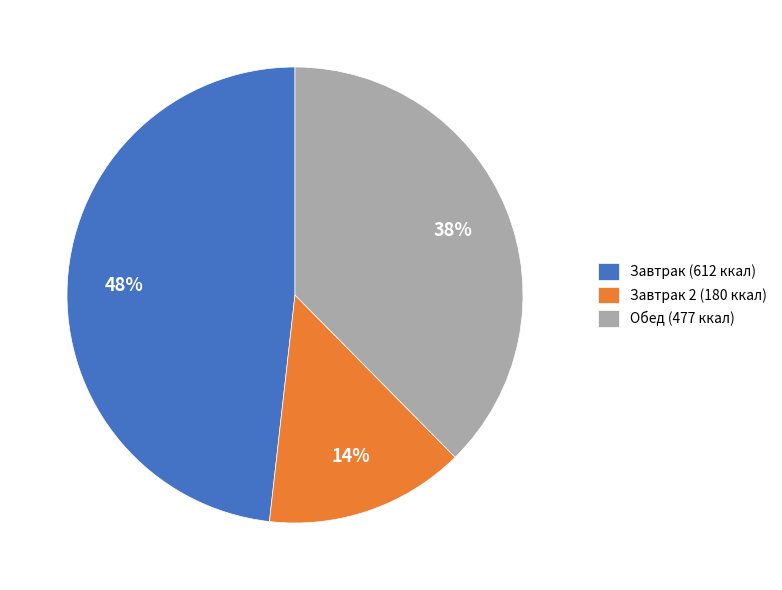

Which has a higher value, Завтрак 2 (180 ккал) or Обед (477 ккал)?

Обед (477 ккал)